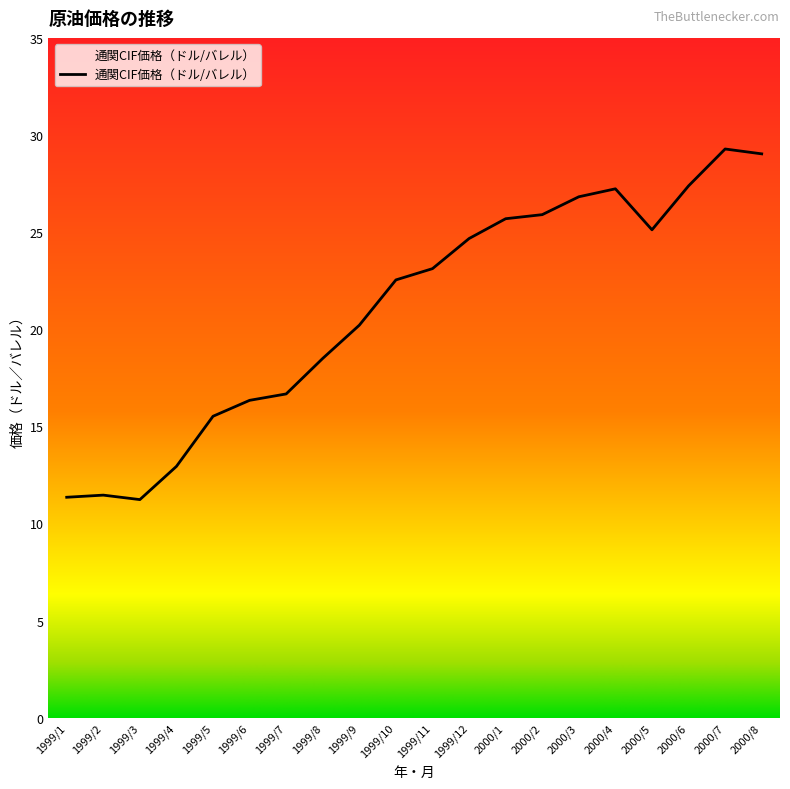

The value at 2000/3 is 44.6. True or false?

False